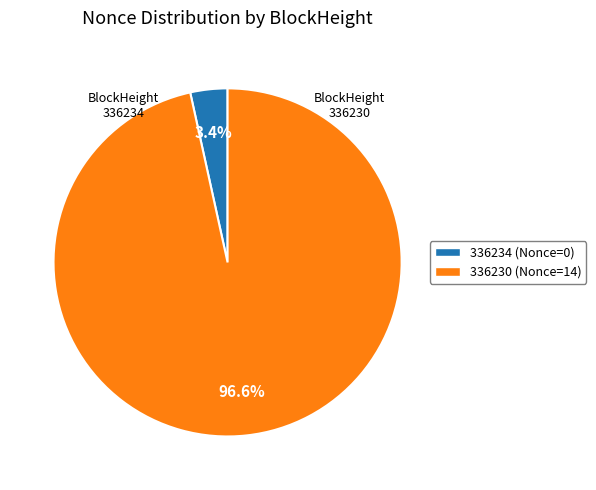

Count the number of slices in the pie.

2